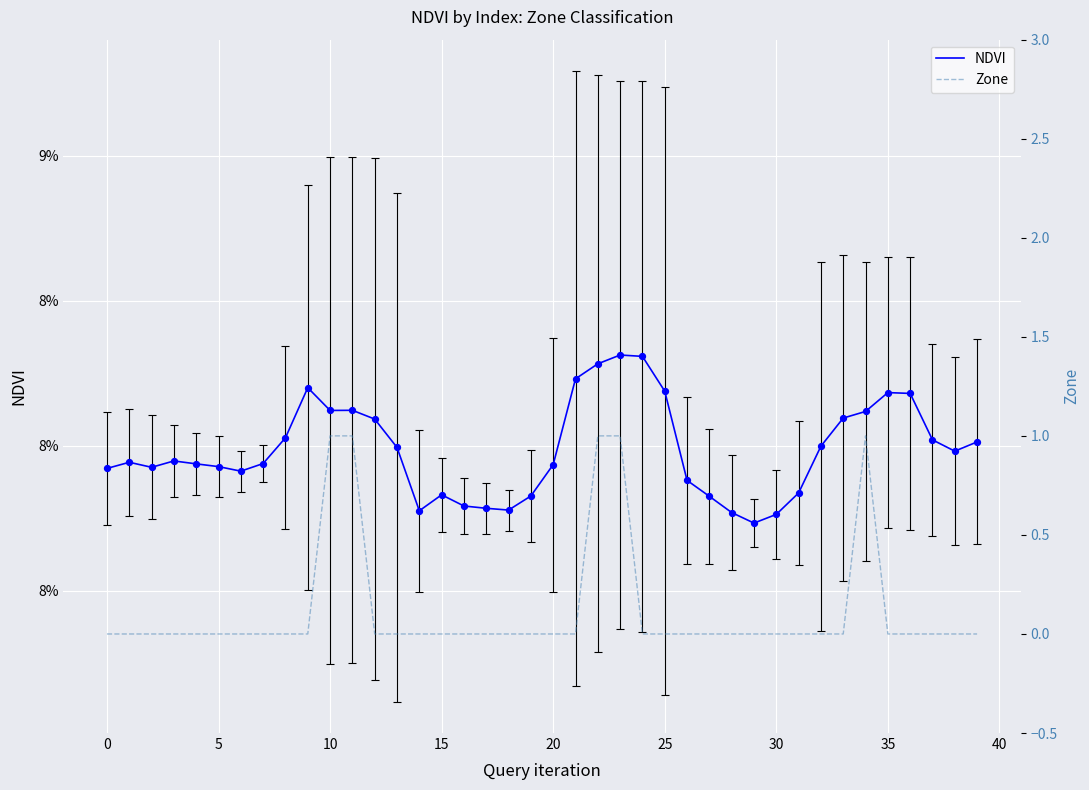

What is the total value across all series at 39?

0.1